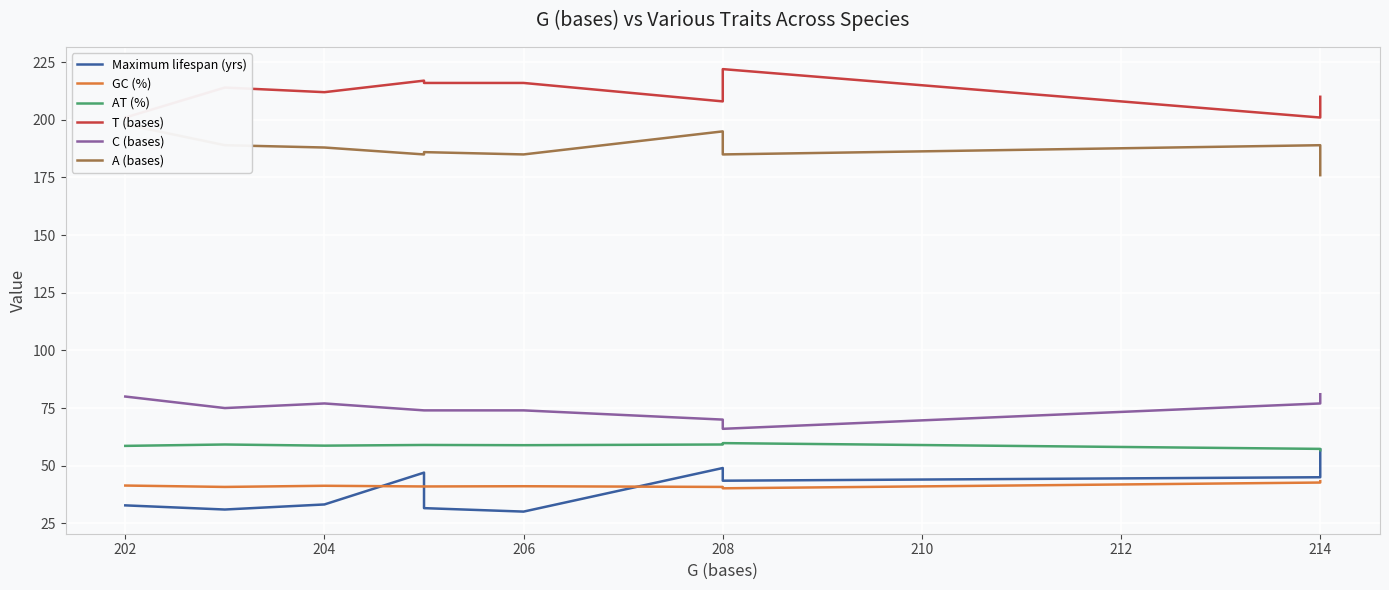

Is it true that T (bases) equals 305.5 at 208?

False